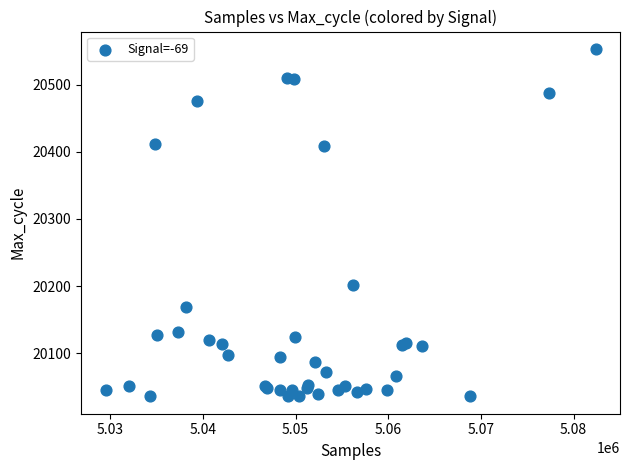

What Y value in the scatter plot is closest to 20294?

20202